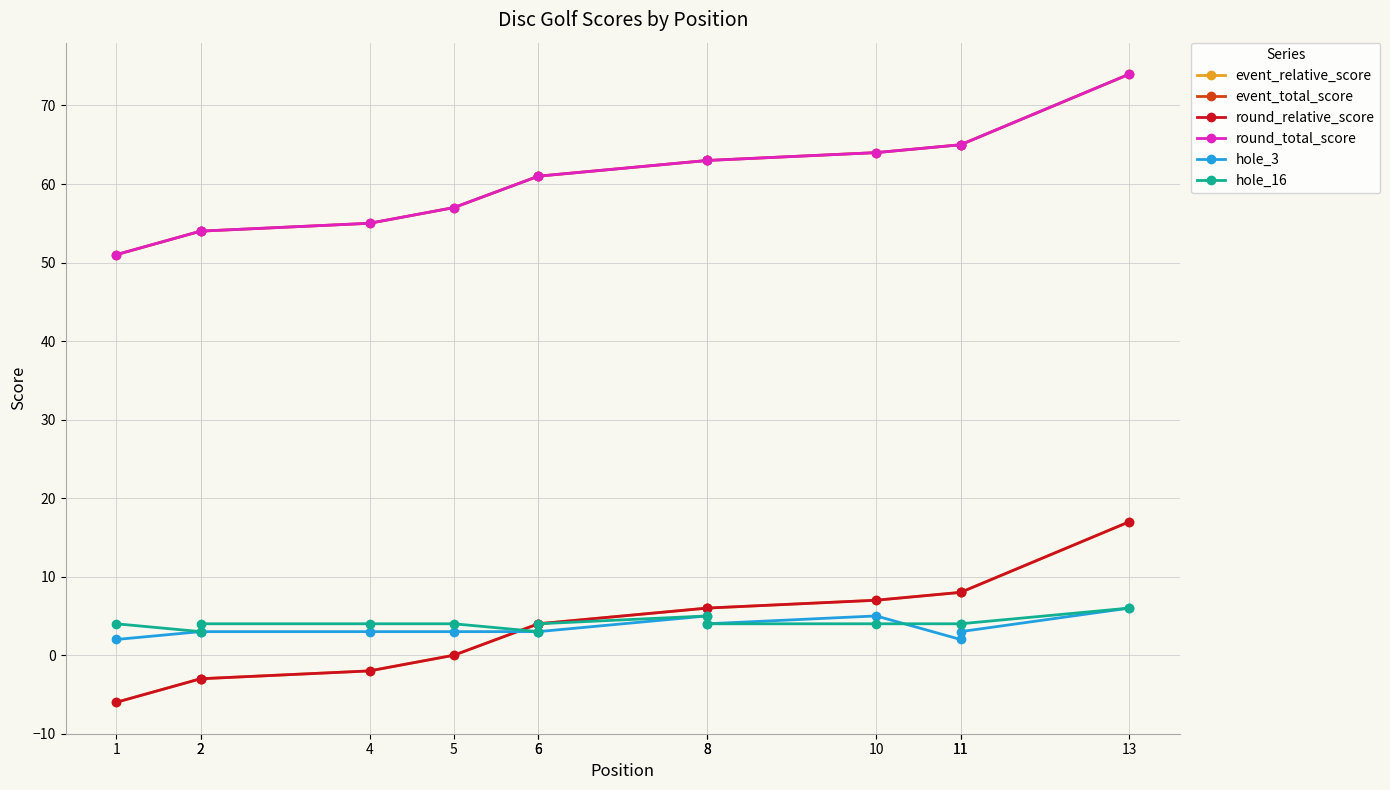

Reading left to right, extract all data points from this chart.

event_relative_score: 1=-6	2=-3	2=-3	4=-2	5=0	6=4	6=4	8=6	8=6	10=7	11=8	11=8	13=17
event_total_score: 1=51	2=54	2=54	4=55	5=57	6=61	6=61	8=63	8=63	10=64	11=65	11=65	13=74
round_relative_score: 1=-6	2=-3	2=-3	4=-2	5=0	6=4	6=4	8=6	8=6	10=7	11=8	11=8	13=17
round_total_score: 1=51	2=54	2=54	4=55	5=57	6=61	6=61	8=63	8=63	10=64	11=65	11=65	13=74
hole_3: 1=2	2=3	2=3	4=3	5=3	6=3	6=3	8=5	8=4	10=5	11=2	11=3	13=6
hole_16: 1=4	2=3	2=4	4=4	5=4	6=3	6=4	8=5	8=4	10=4	11=4	11=4	13=6